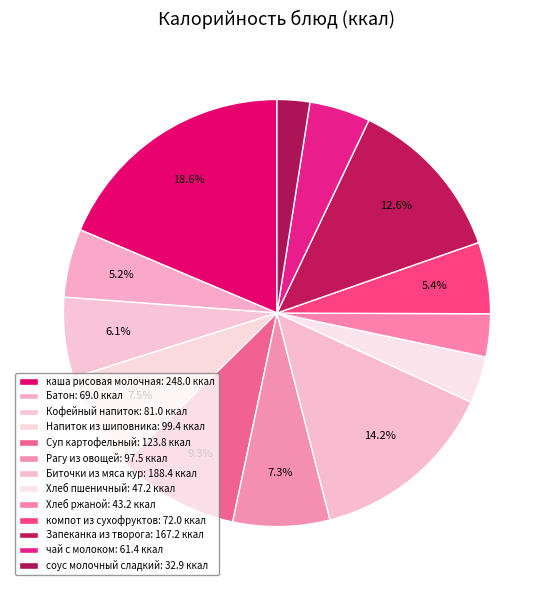

To the nearest percent, what is the difference between the Запеканка из творога and Кофейный напиток slice percentages?

6%